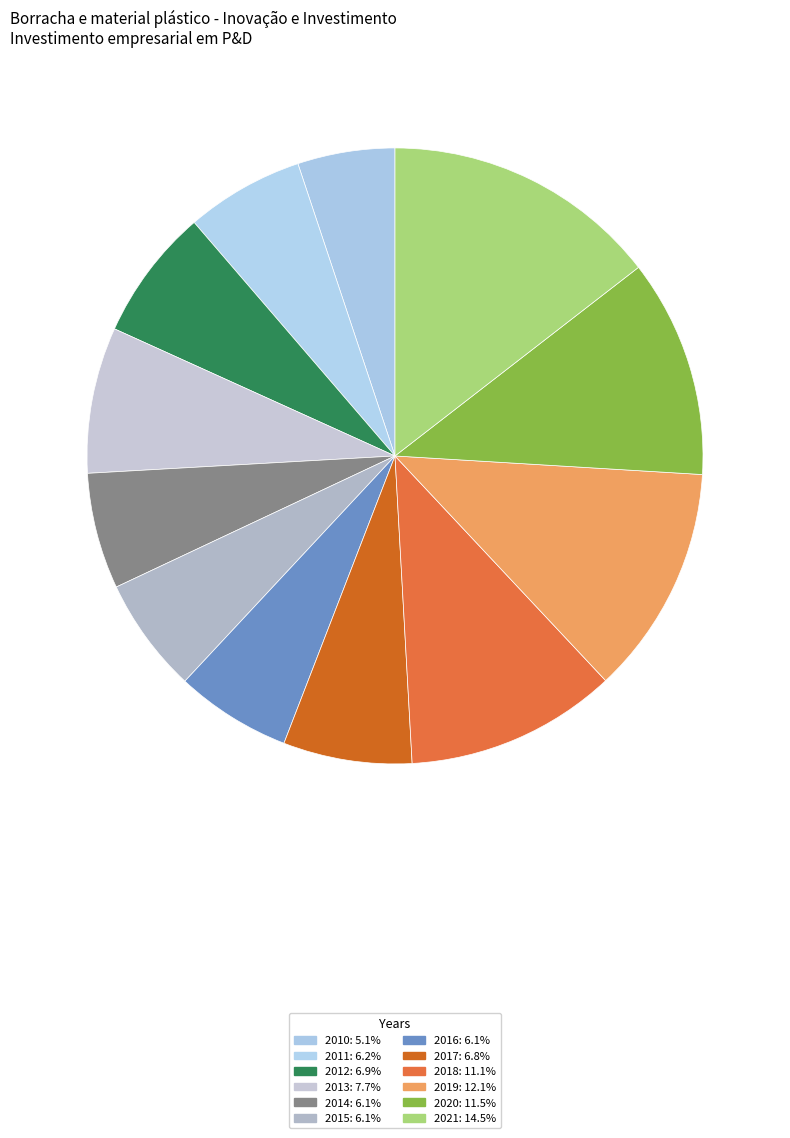

What is the change in value from 2018 to 2021?

+165.0